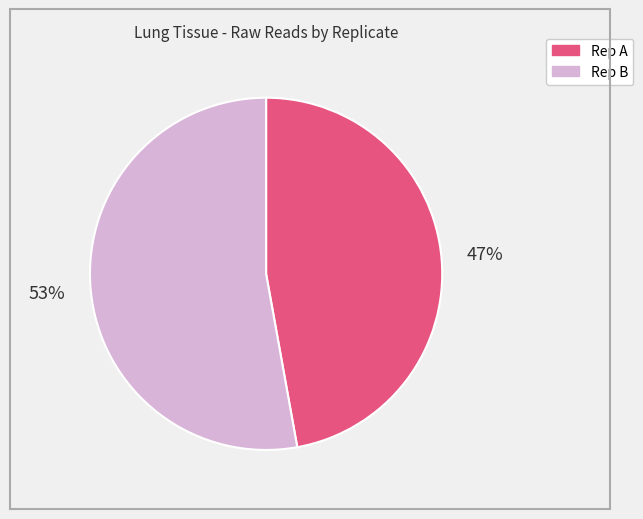

What is the largest slice in the pie chart?

Rep B